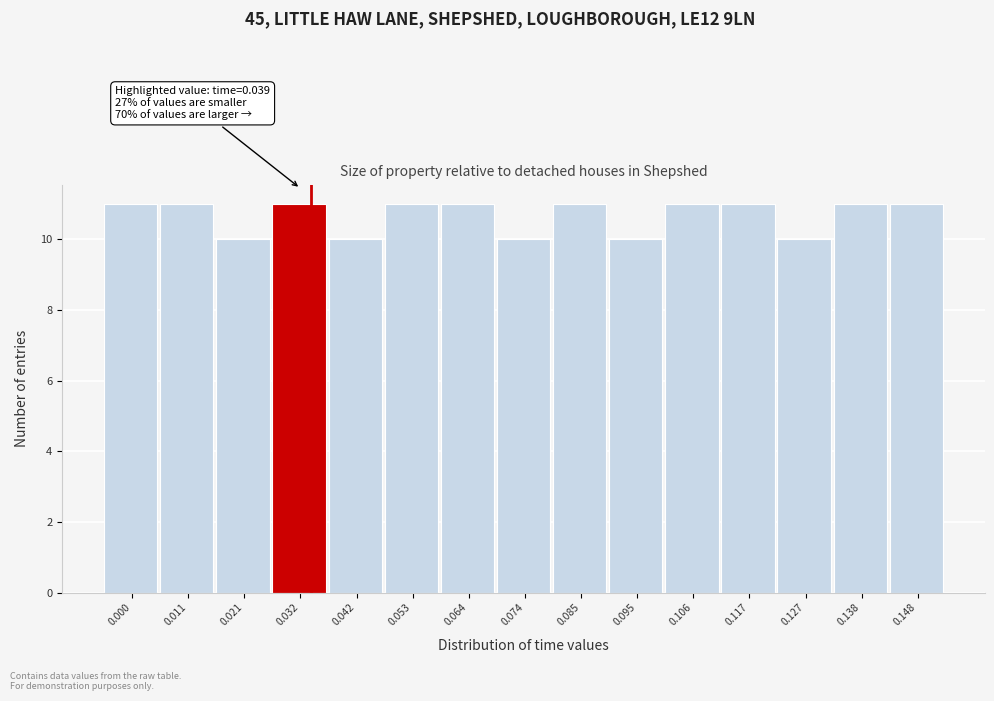

Reading right to left, extract all data points from this chart.

0.148=11	0.138=11	0.127=10	0.117=11	0.106=11	0.095=10	0.085=11	0.074=10	0.064=11	0.053=11	0.042=10	0.032=11	0.021=10	0.011=11	0.000=11